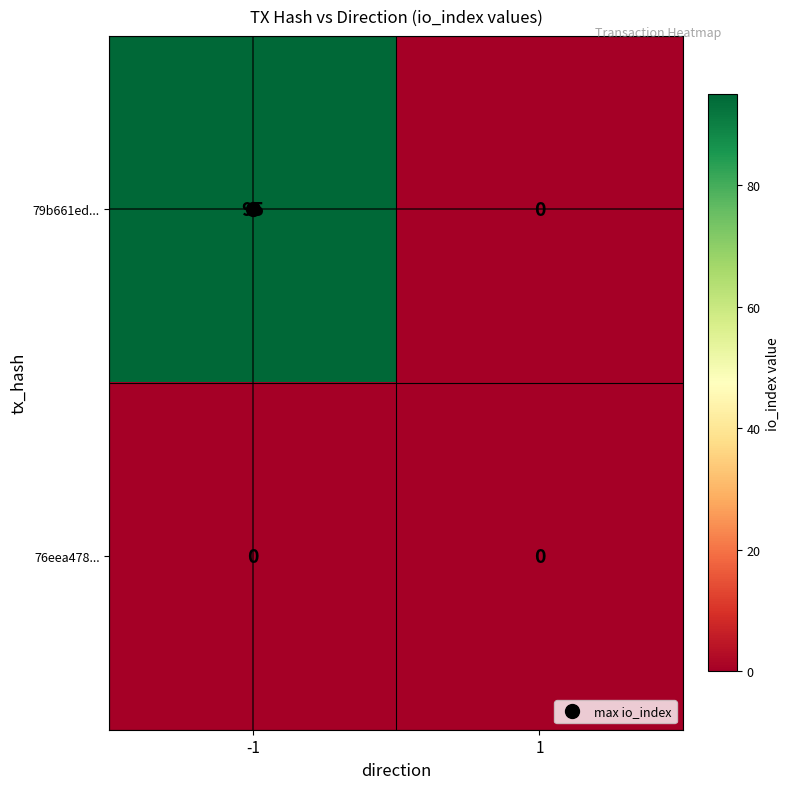

What is the difference between the 79b661ed... values at 1 and -1?

95